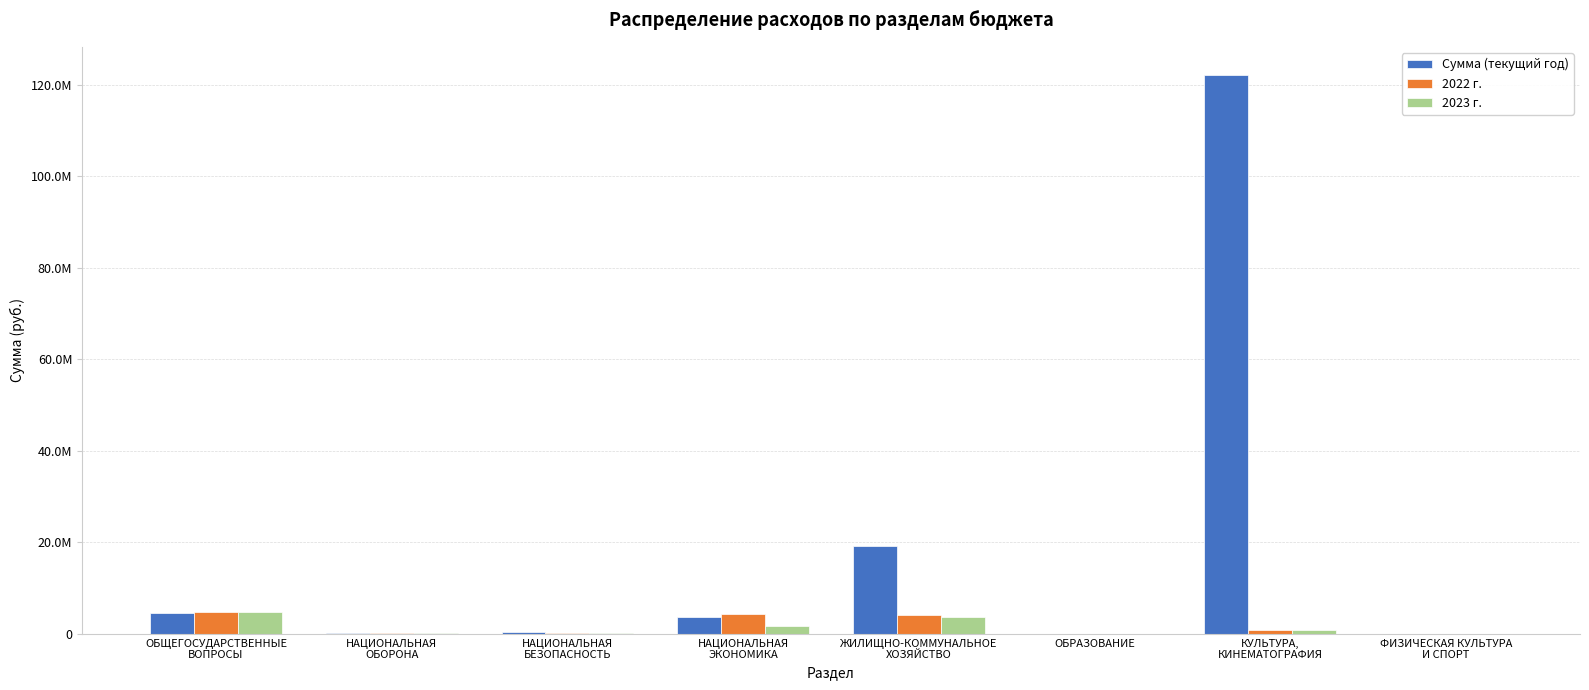

Which label corresponds to the smallest value in the chart?

ОБРАЗОВАНИЕ